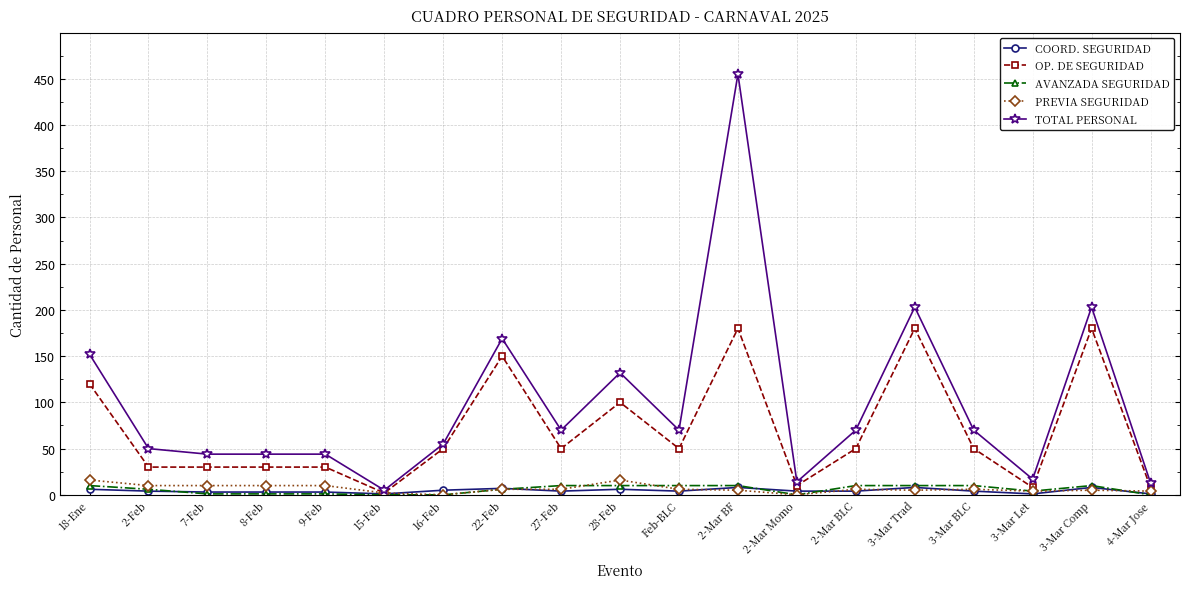

The COORD. SEGURIDAD series shows 7 at 22-Feb. True or false?

True